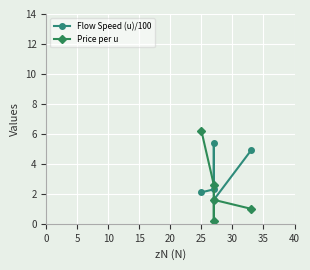

What is the sum of all Flow Speed (u)/100 values?

16.3